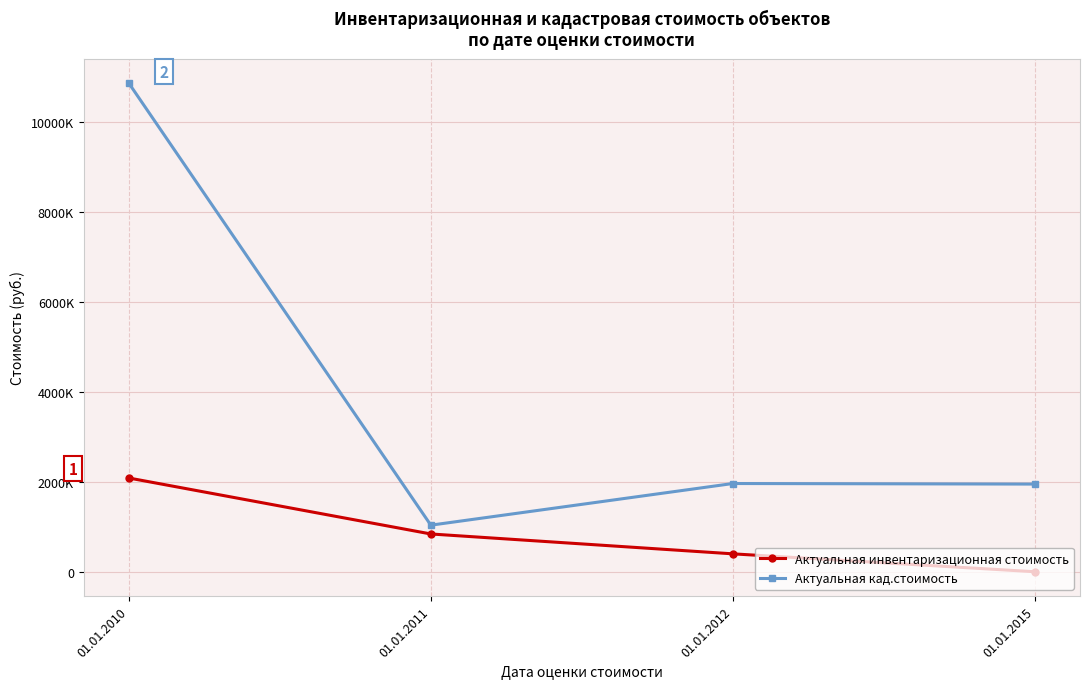

Where is Актуальная кад.стоимость nearest to the value 5953971?

01.01.2012